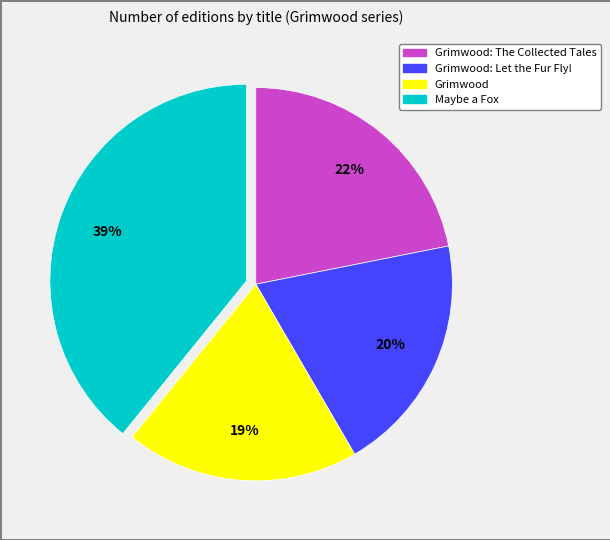

To the nearest percent, what is the average slice percentage?

25%